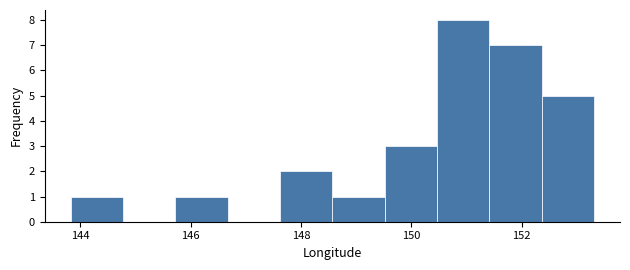

Reading left to right, transcribe this chart: for each bar, give the range it covers on the x-axis and its height. Neither the bar edges nor the heights are printed on the chart, so give them approximately, as read against the axes.

143.8 to 144.8: 1
144.8 to 145.8: 0
145.8 to 146.6: 1
146.6 to 147.6: 0
147.6 to 148.6: 2
148.6 to 149.6: 1
149.6 to 150.4: 3
150.4 to 151.4: 8
151.4 to 152.4: 7
152.4 to 153.4: 5